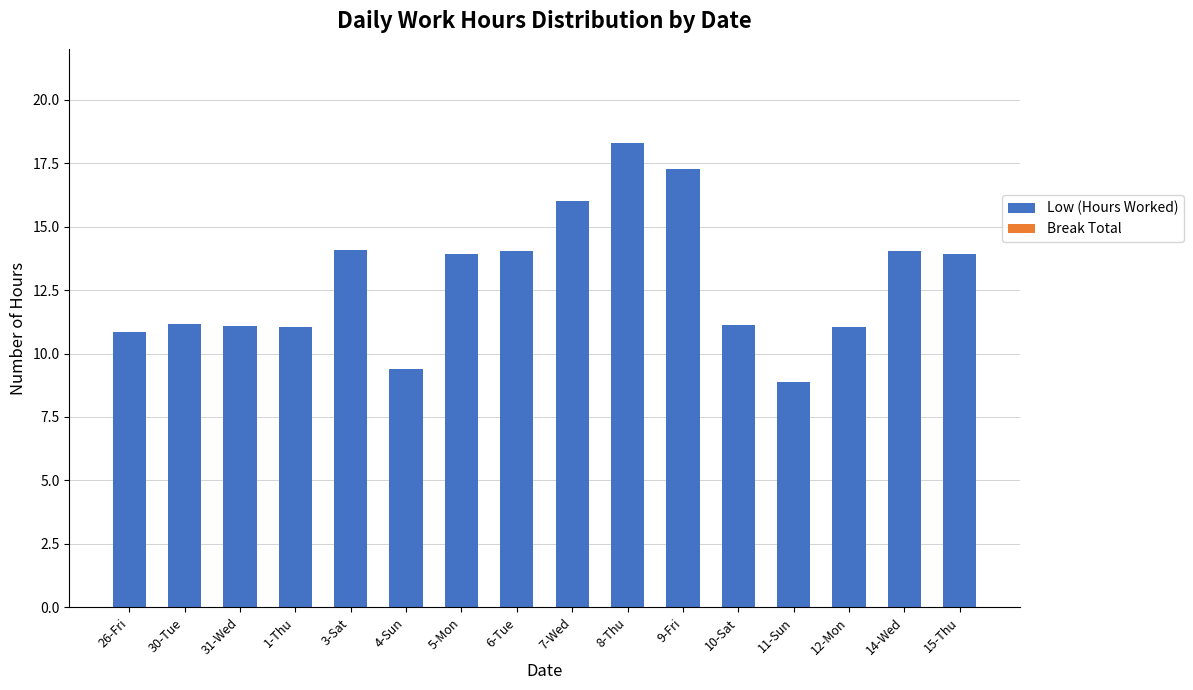

What is the average value?

12.9